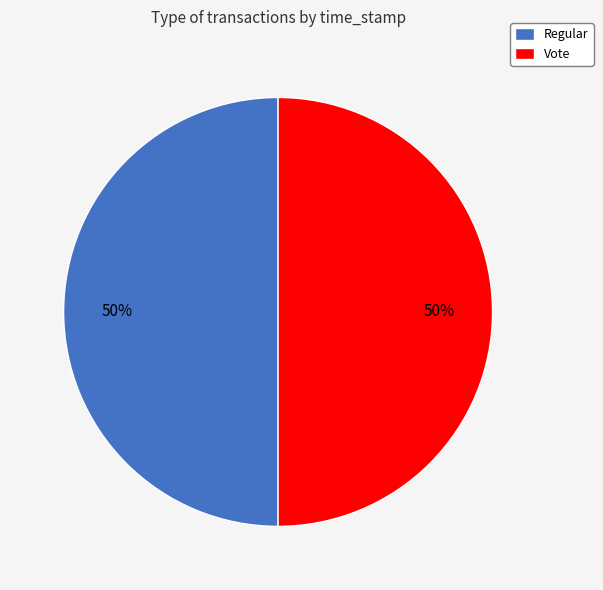

Approximately how many times larger is the value at Regular compared to Vote?

1.0